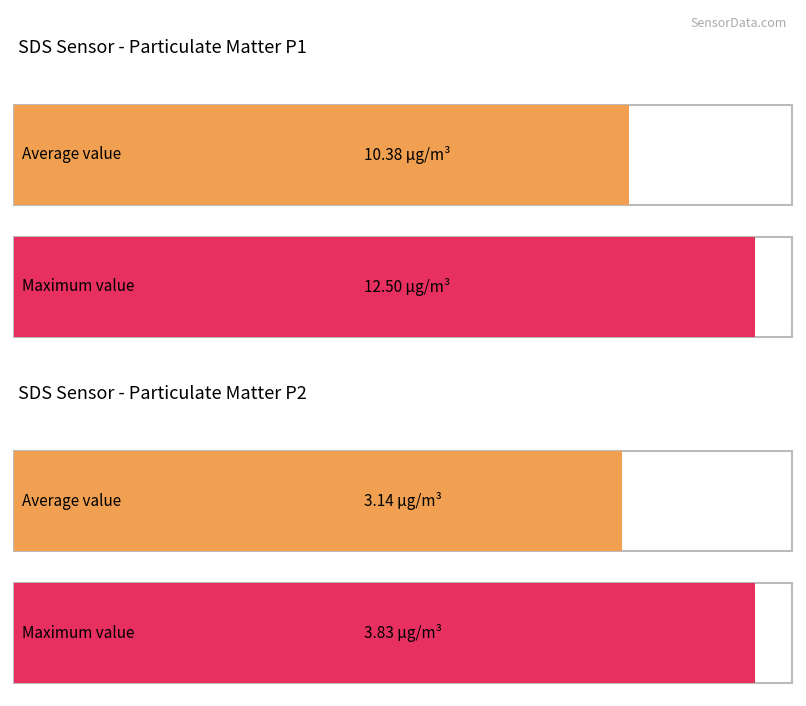

The value of SDS_P2 at 00:09 is 0.8. True or false?

False